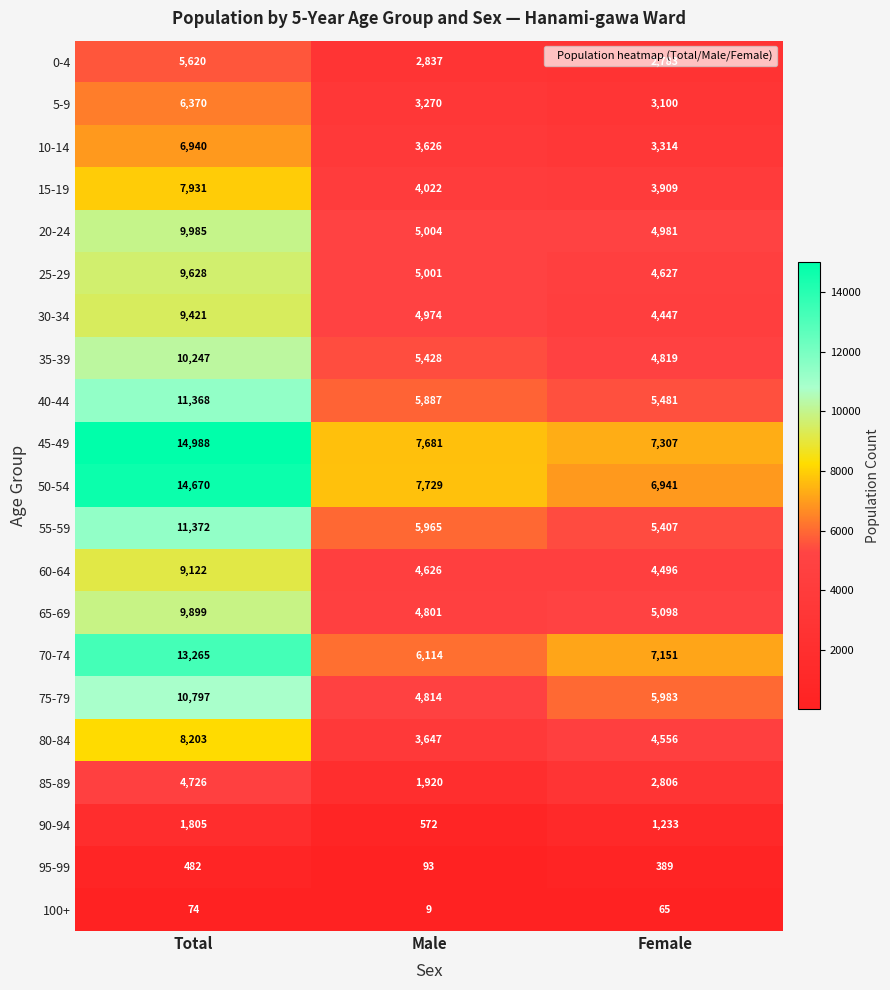

What is the lowest value of the 100+ series?

9